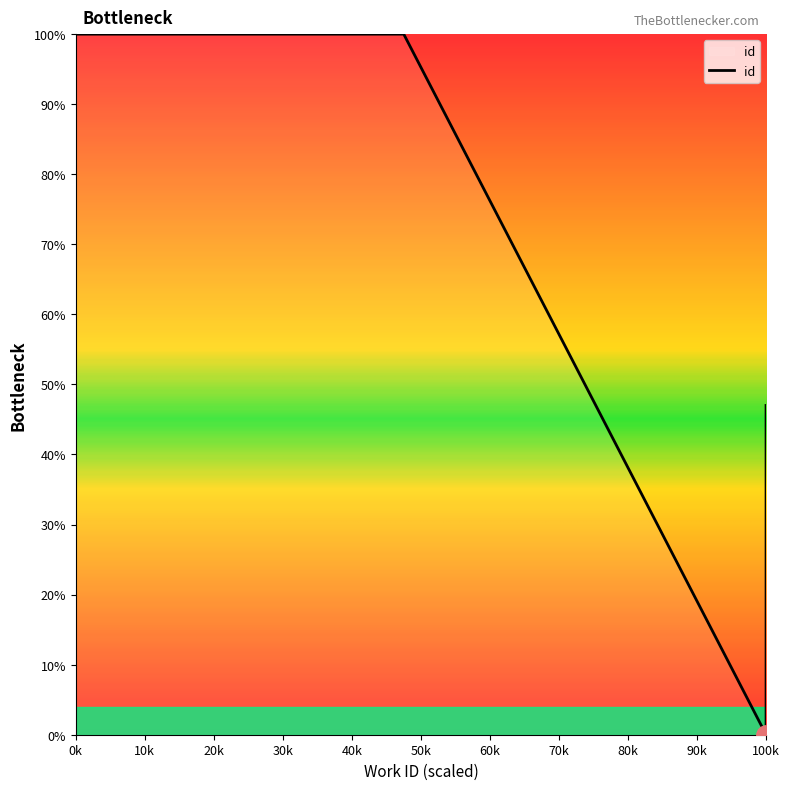

How many categories are shown in the chart?

4